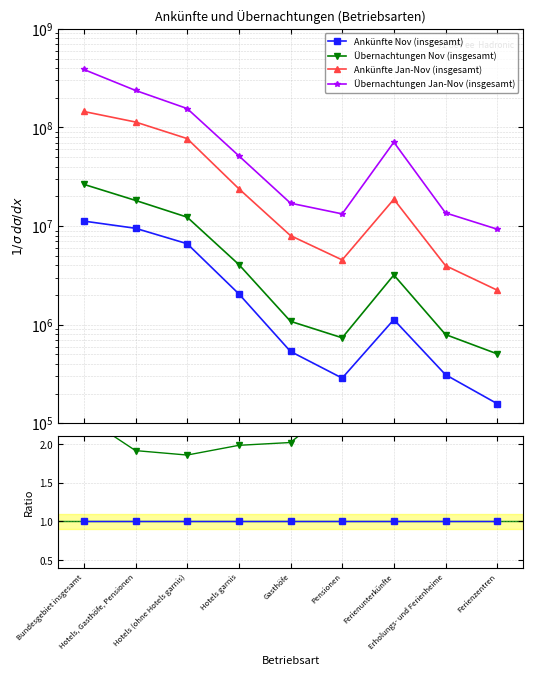

True or false: Übernachtungen Nov (insgesamt) has a value of 1.9 at Hotels (ohne Hotels garnis).

True